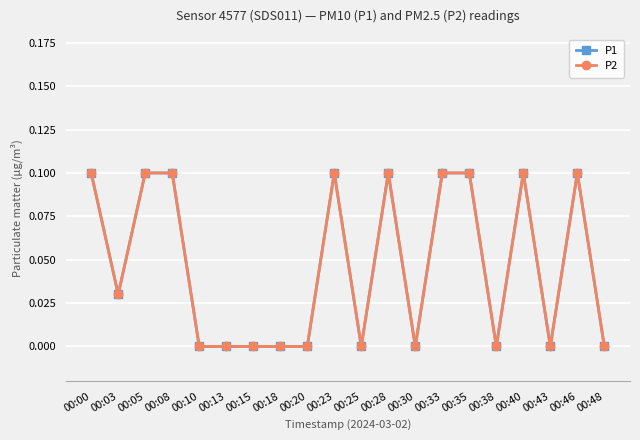

How many P2 values are between 0 and 1?

20